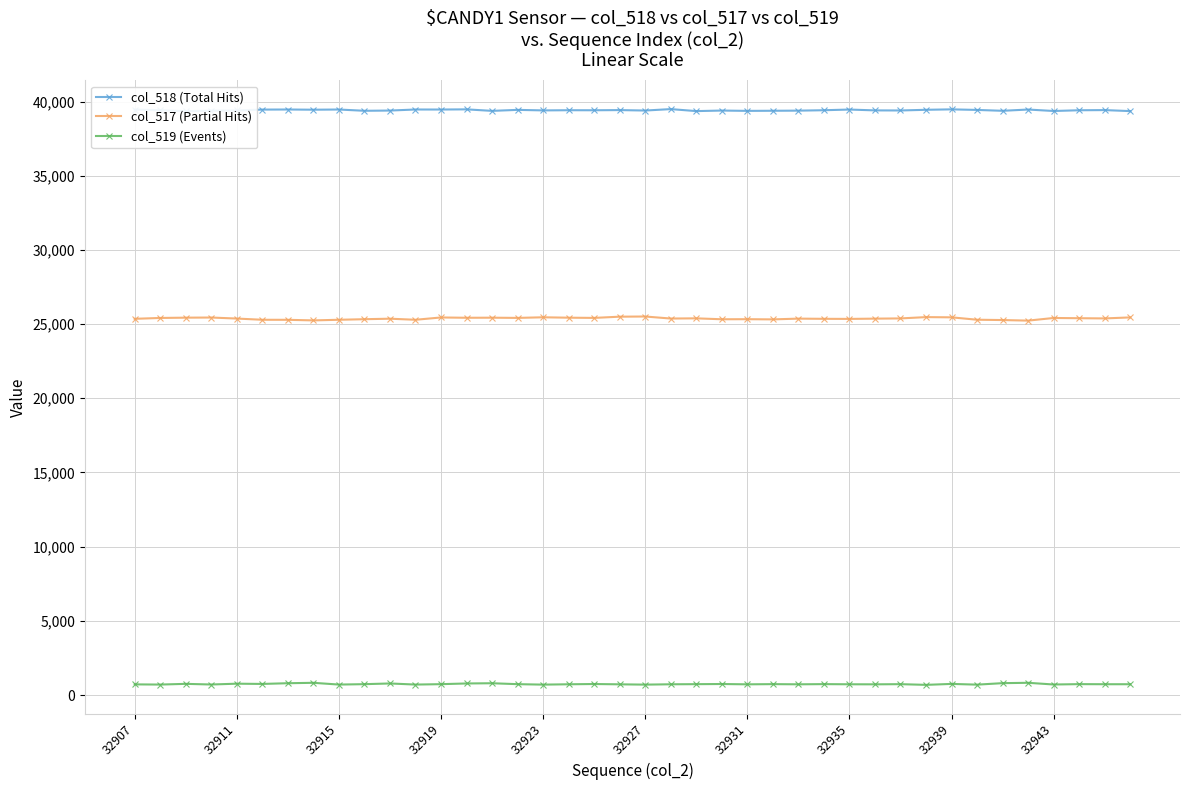

True or false: col_519 (Events) has more than 1 interior local peaks.

True